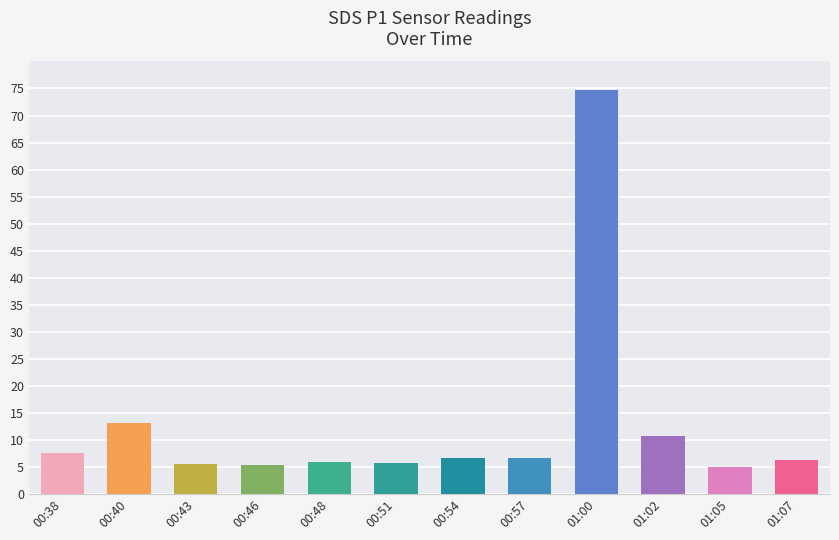

Count the number of data series in this chart.

1